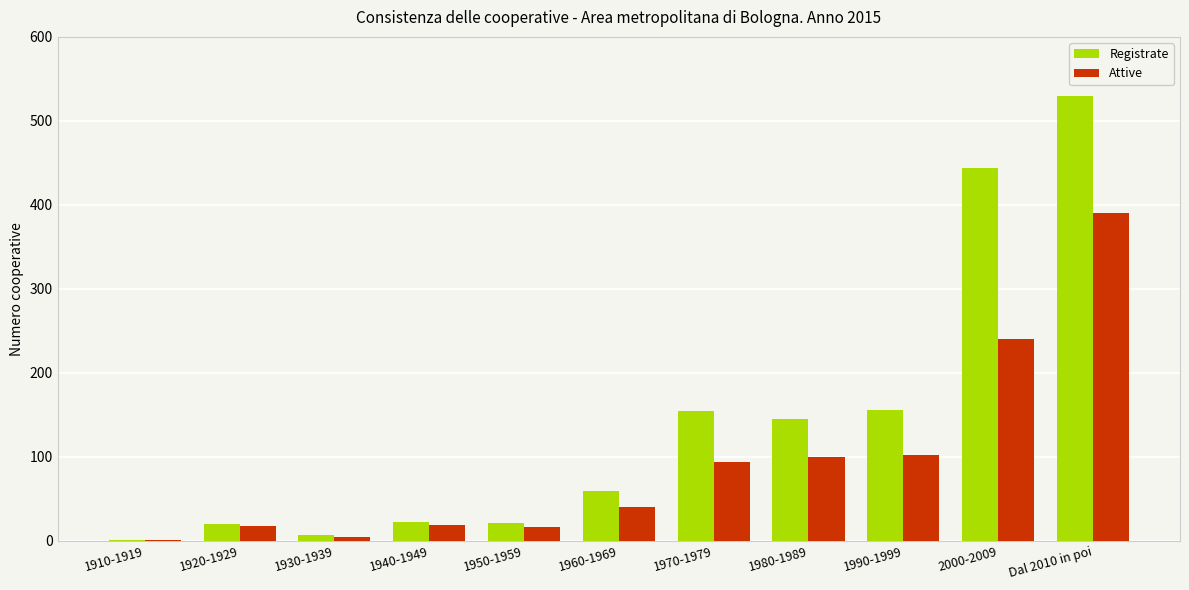

What are all the series names shown in the legend?

Registrate, Attive